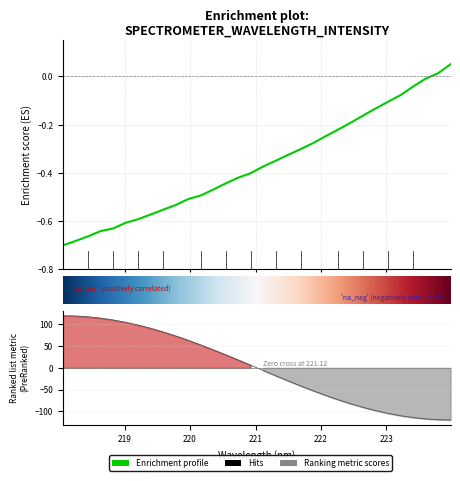

What position from the right is 219.3979?

25